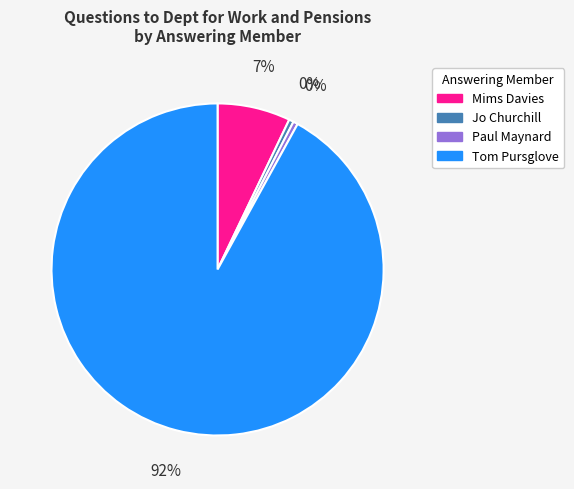

Count the number of slices in the pie.

4